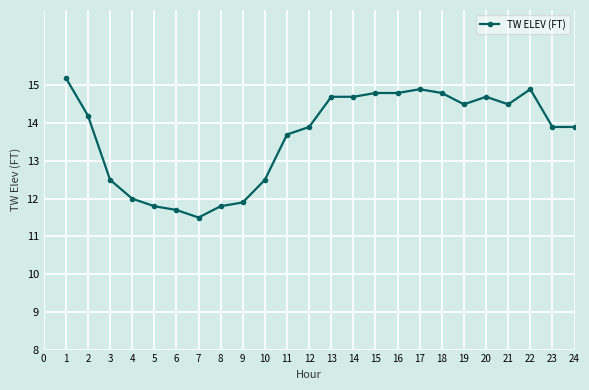

What is the approximate value at 5?

11.8